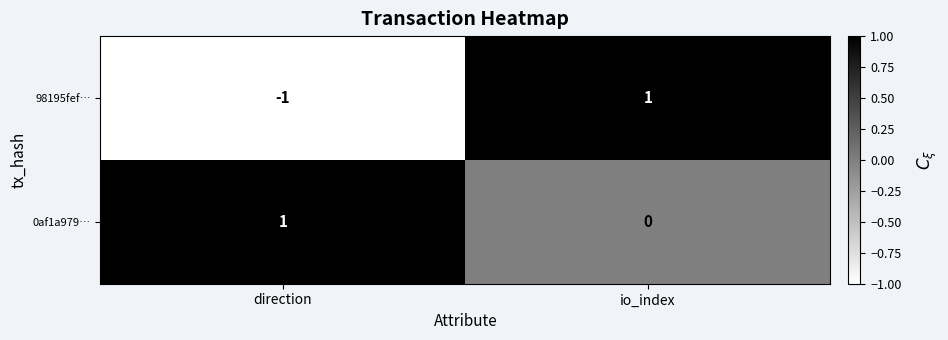

Rank the series at io_index from highest to lowest value.

98195fef…, 0af1a979…